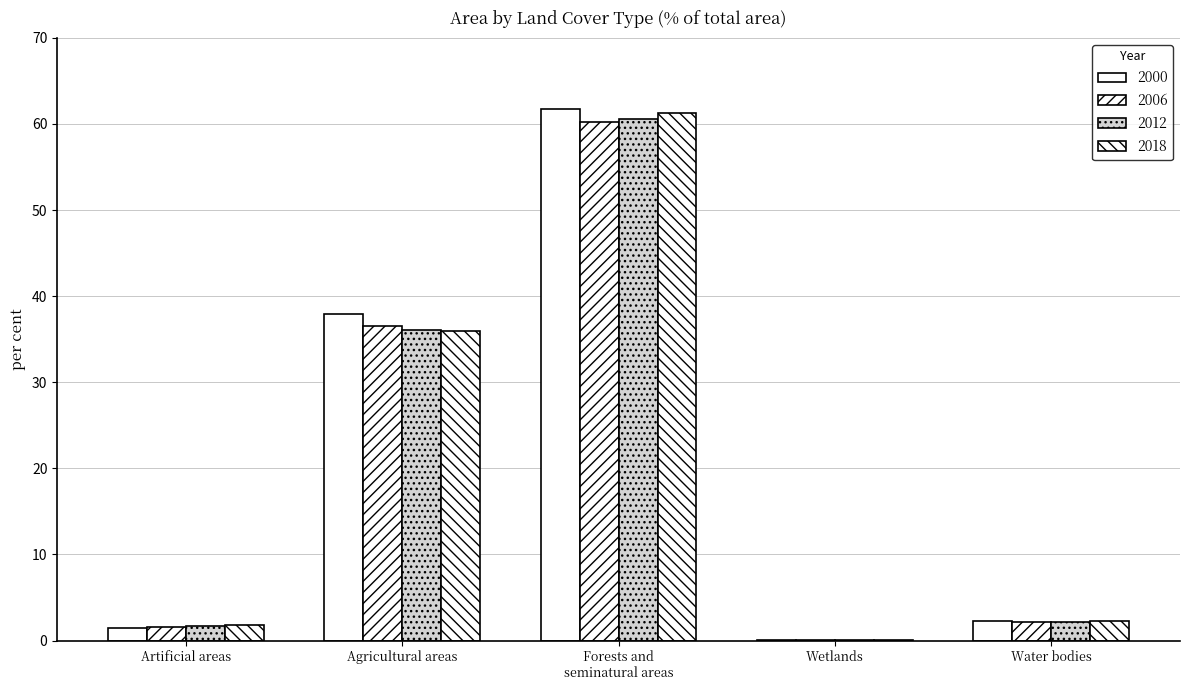

Reading right to left, extract all data points from this chart.

2000: 2.3	0.1	61.8	37.9	1.5
2006: 2.2	0.1	60.2	36.5	1.6
2012: 2.2	0.1	60.5	36.1	1.7
2018: 2.2	0.1	61.3	36.0	1.8